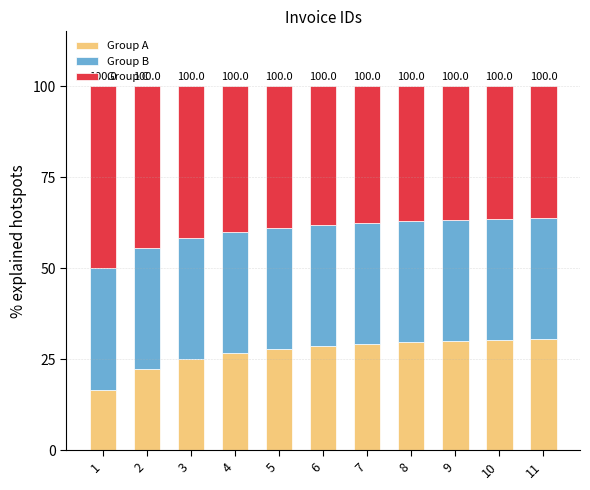

What value does the Group A series have at 9?

30.0